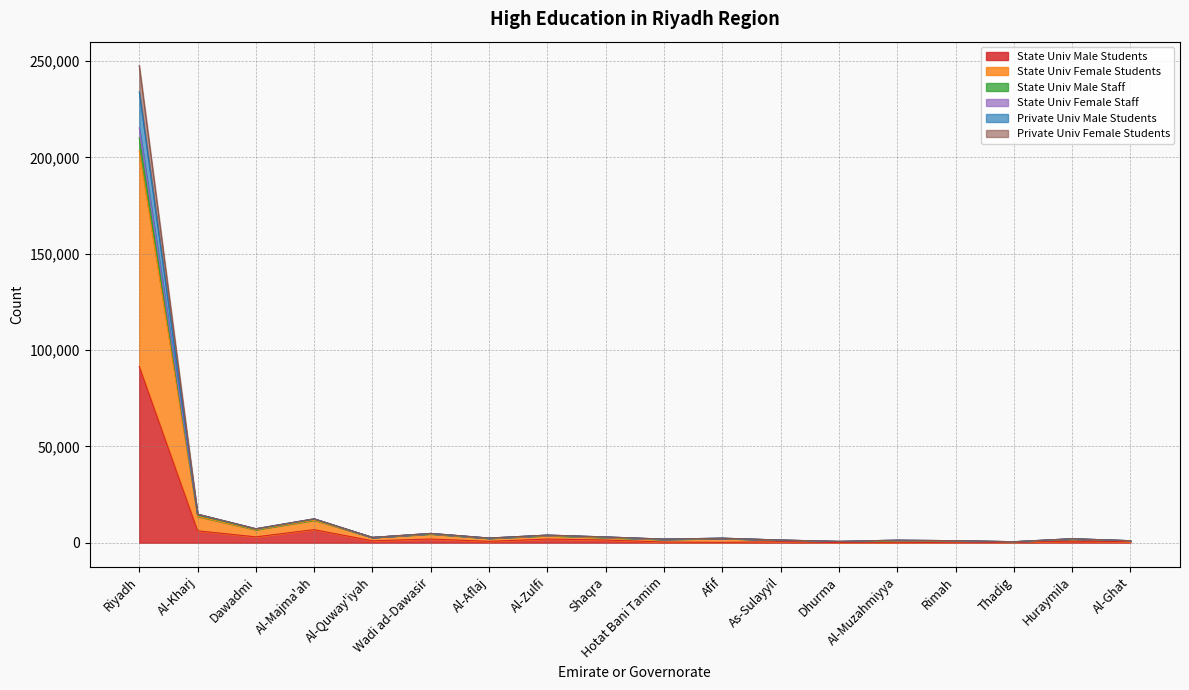

What is the label of the 2nd point from the left?

Al-Kharj